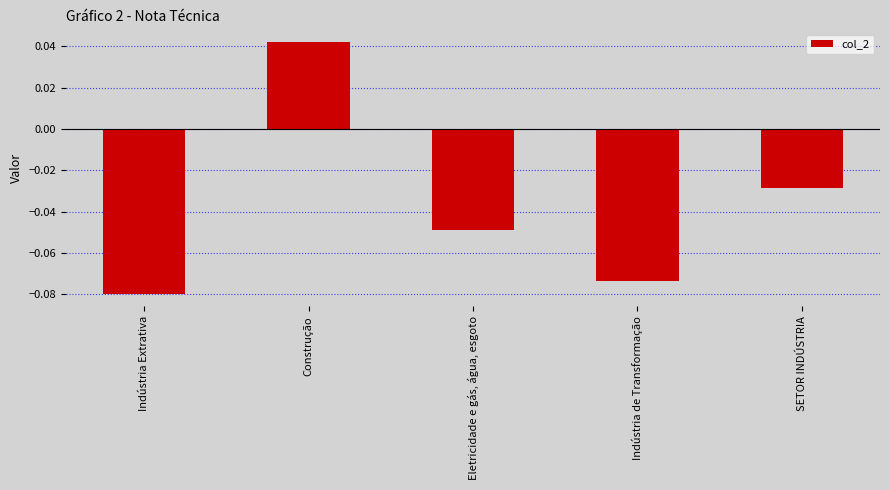

How many data points are above 0?

1